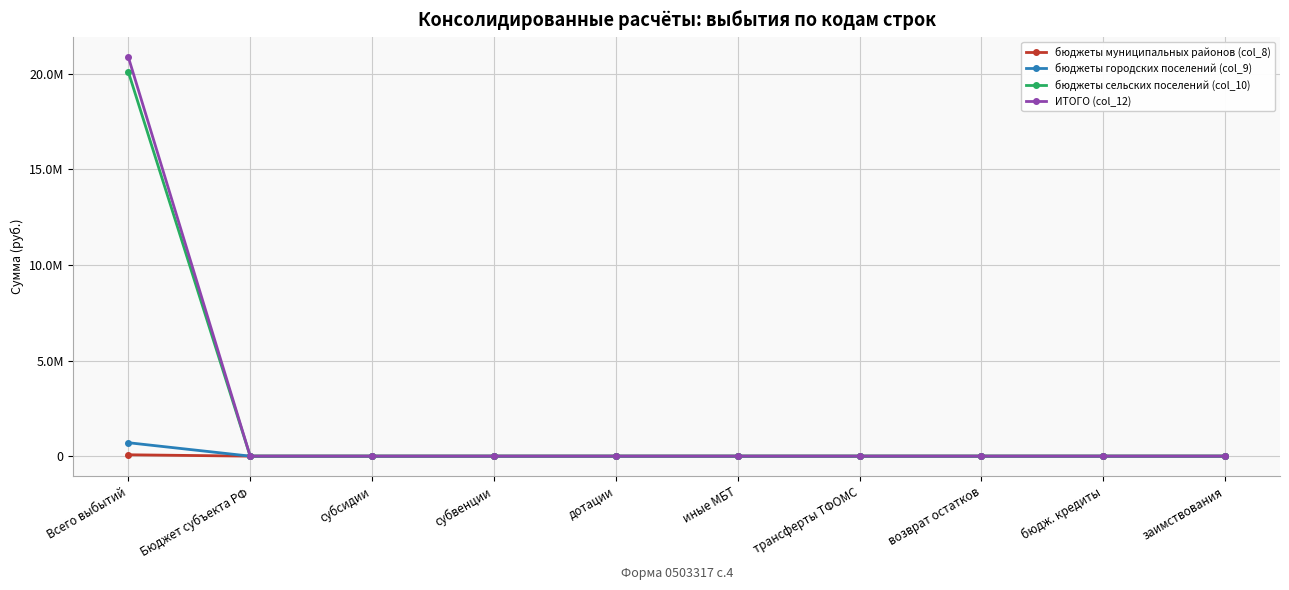

Rank the series at Бюджет субъекта РФ from lowest to highest value.

бюджеты муниципальных районов (col_8), бюджеты городских поселений (col_9), бюджеты сельских поселений (col_10), ИТОГО (col_12)